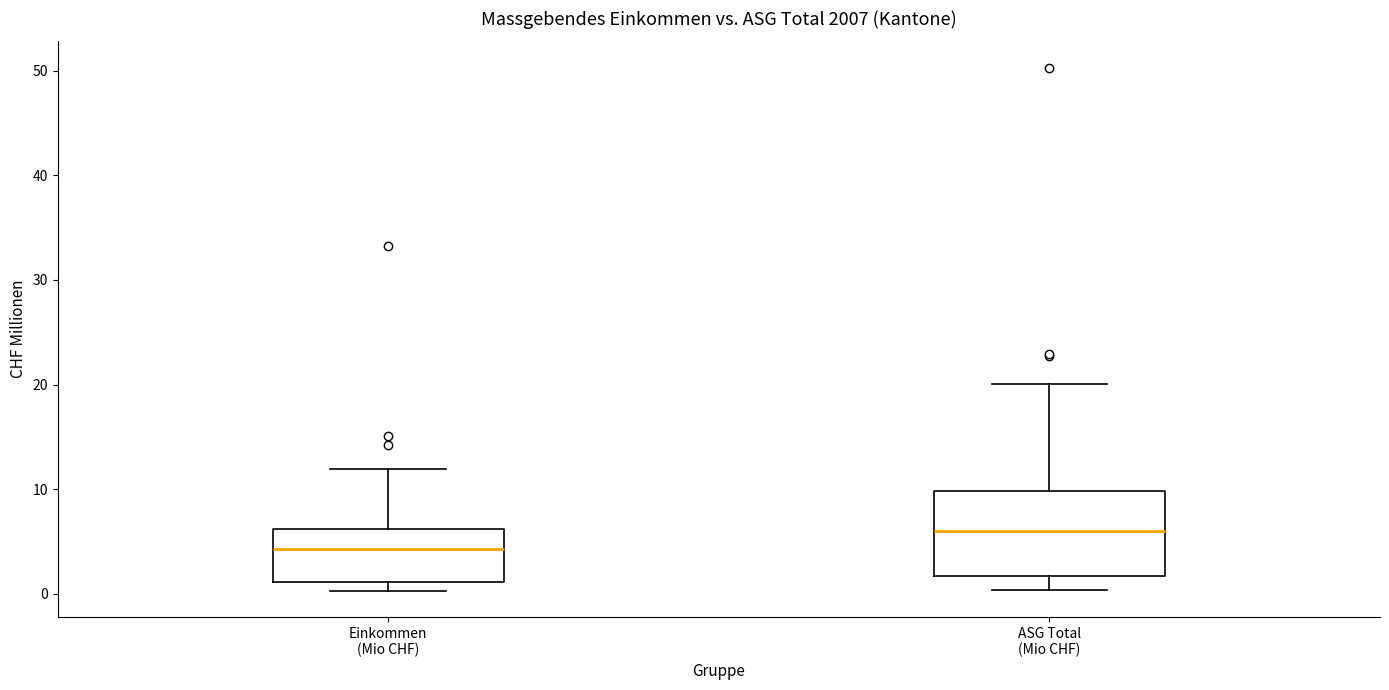

Reading left to right, read every box against the y-axis: the position of its median line, the range the box covers, and the ends of its whiskers. The values are not printed on the chart, so give them approximately, as read against the axis.

Einkommen (Mio CHF): median 4, box 1 to 6, whiskers 0 to 12
ASG Total (Mio CHF): median 6, box 2 to 10, whiskers 0 to 20